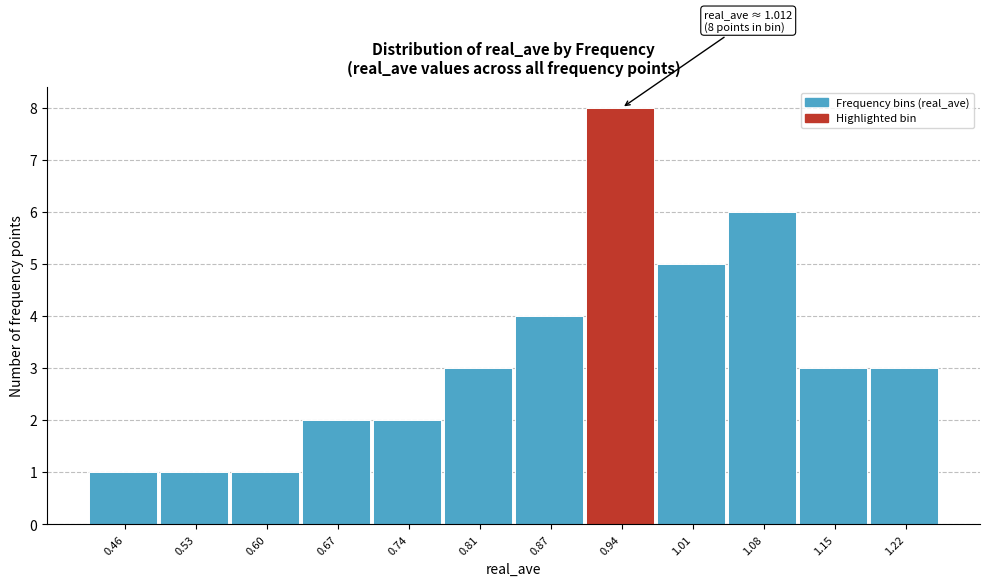

Reading left to right, transcribe all the data shown in this chart.

0.46=1	0.53=1	0.60=1	0.67=2	0.74=2	0.81=3	0.87=4	0.94=8	1.01=5	1.08=6	1.15=3	1.22=3